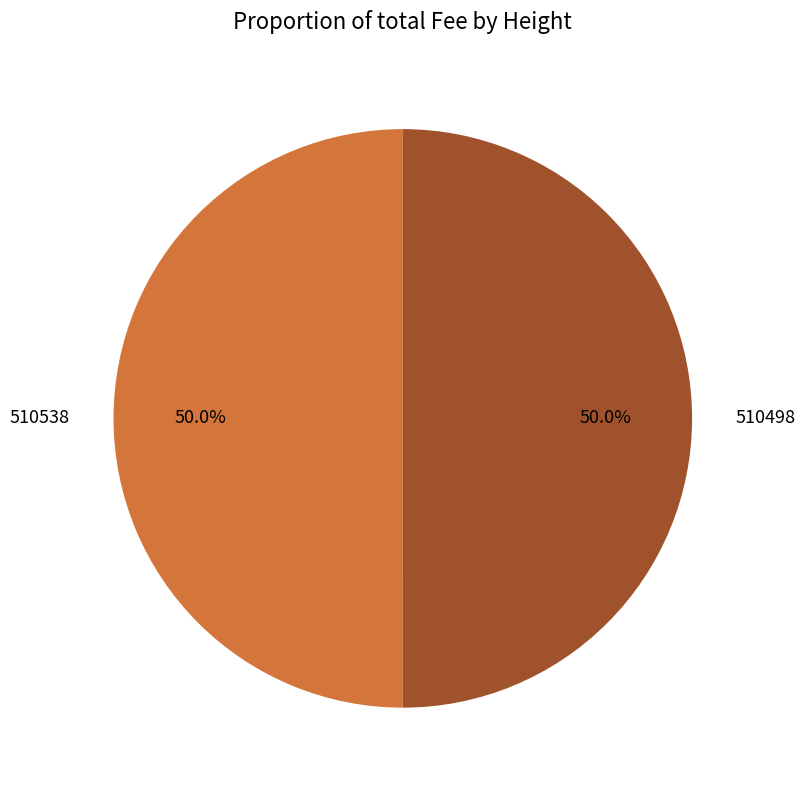

Count the number of slices in the pie.

2